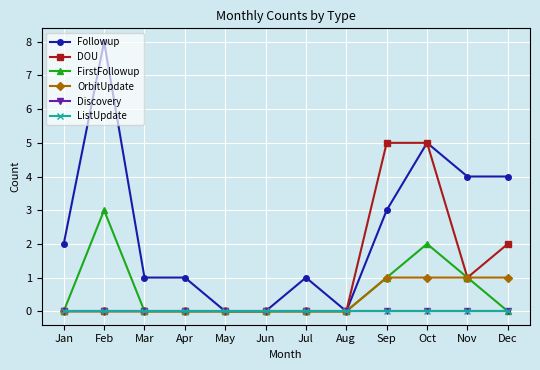

Does the chart have visible grid lines?

Yes